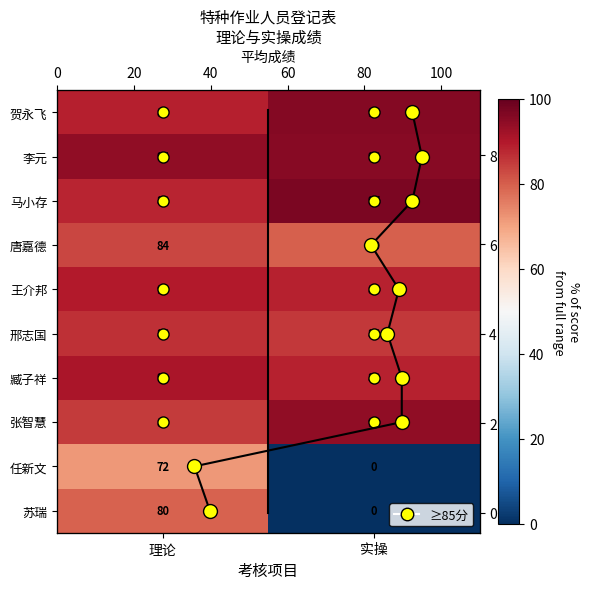

At which label does 邢志国 first exceed 86?

理论